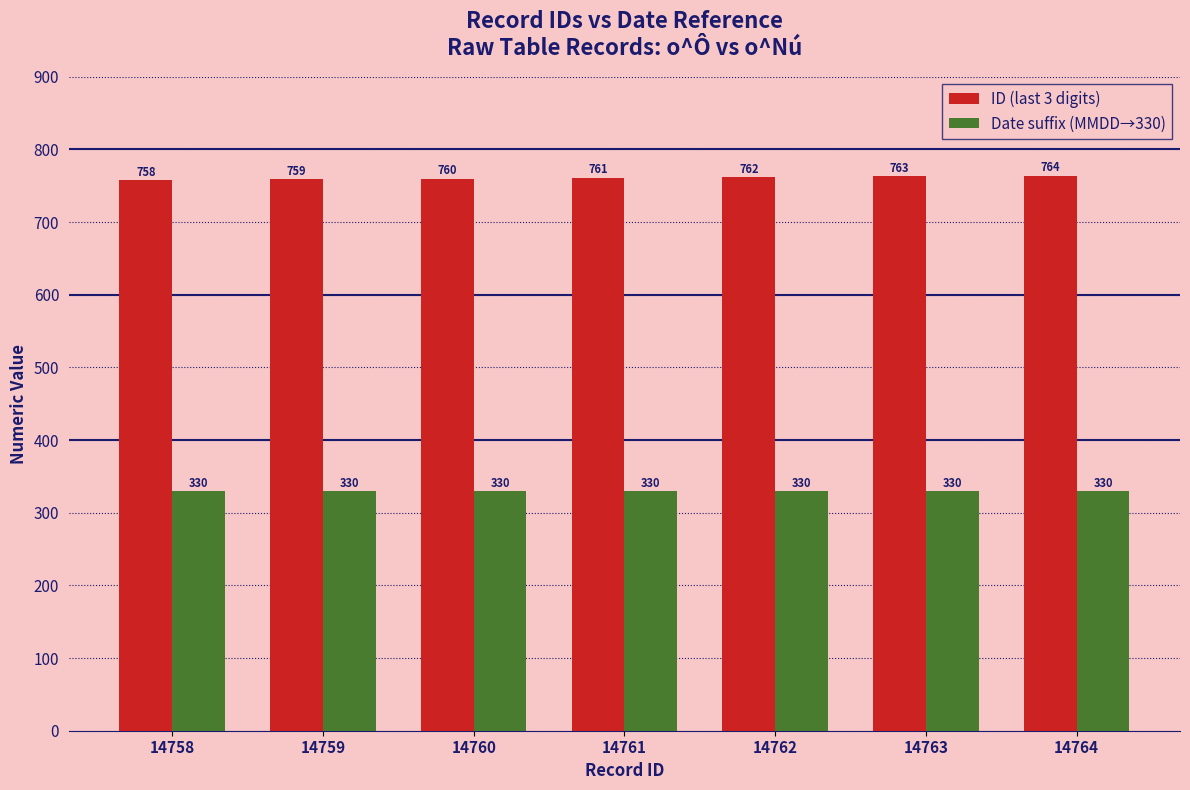

Reading left to right, list all the values displayed in this chart.

ID (last 3 digits): 758	759	760	761	762	763	764
Date suffix (MMDD→330): 330	330	330	330	330	330	330